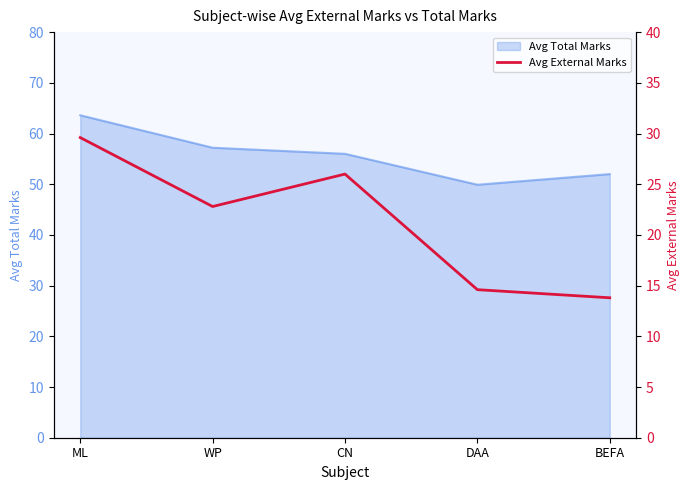

At which label does the data first exceed 22?

ML